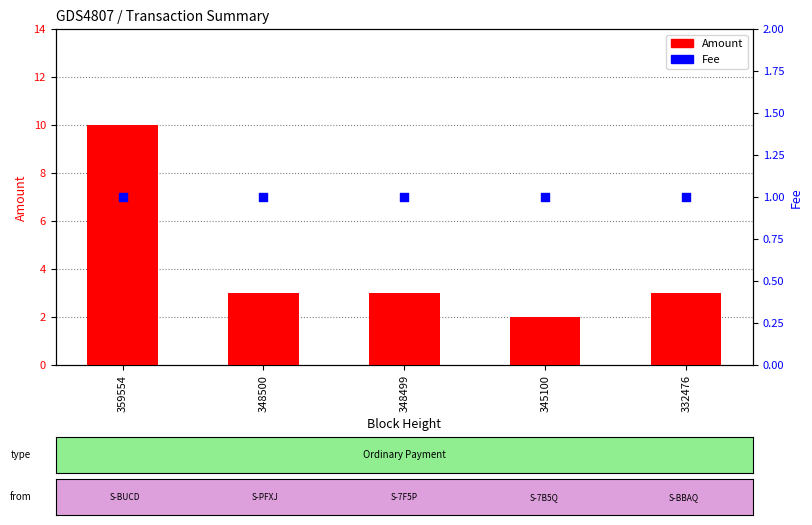

At which category is the sum across all series the highest?

359554